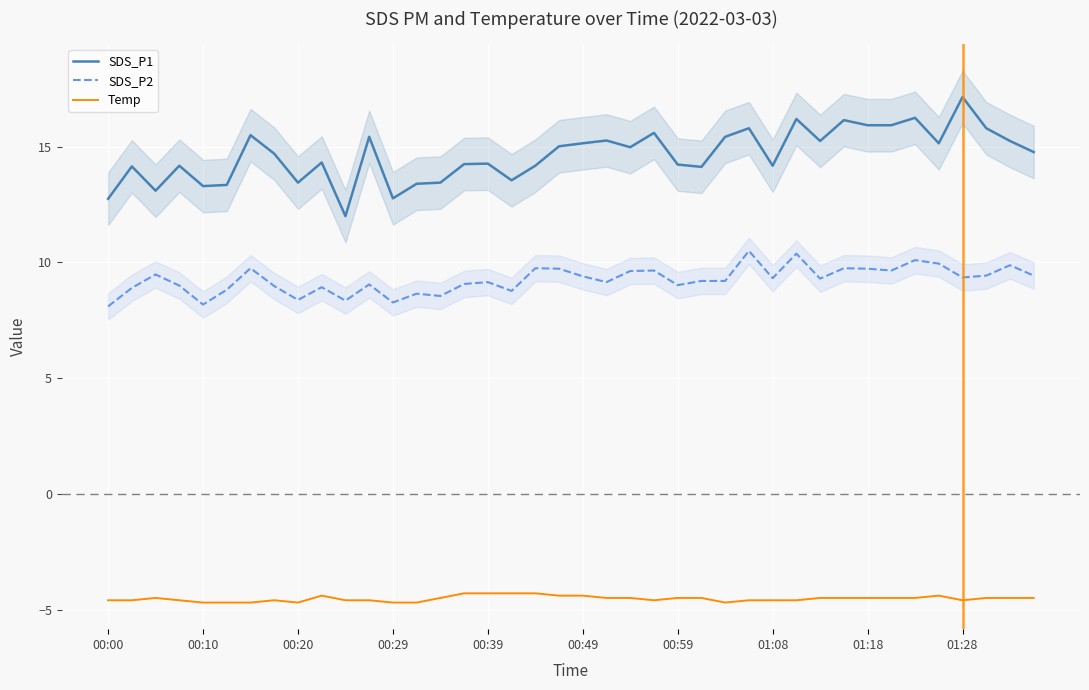

Reading left to right, extract all data points from this chart.

SDS_P1: 12.8	14.2	13.1	14.2	13.3	13.3	15.5	14.7	13.4	14.3	12.0	15.4	12.8	13.4	13.4	14.2	14.3	13.6	14.2	15.0	15.2	15.3	15.0	15.6	14.2	14.1	15.4	15.8	14.2	16.2	15.2	16.1	15.9	15.9	16.2	15.2	17.1	15.8	15.2	14.8
SDS_P2: 8.1	8.9	9.5	9.0	8.2	8.8	9.8	9.0	8.4	8.9	8.3	9.1	8.3	8.7	8.6	9.1	9.2	8.8	9.8	9.7	9.4	9.2	9.6	9.7	9.0	9.2	9.2	10.5	9.3	10.4	9.3	9.8	9.7	9.7	10.1	9.9	9.3	9.4	9.9	9.4
Temp: -4.6	-4.6	-4.5	-4.6	-4.7	-4.7	-4.7	-4.6	-4.7	-4.4	-4.6	-4.6	-4.7	-4.7	-4.5	-4.3	-4.3	-4.3	-4.3	-4.4	-4.4	-4.5	-4.5	-4.6	-4.5	-4.5	-4.7	-4.6	-4.6	-4.6	-4.5	-4.5	-4.5	-4.5	-4.5	-4.4	-4.6	-4.5	-4.5	-4.5